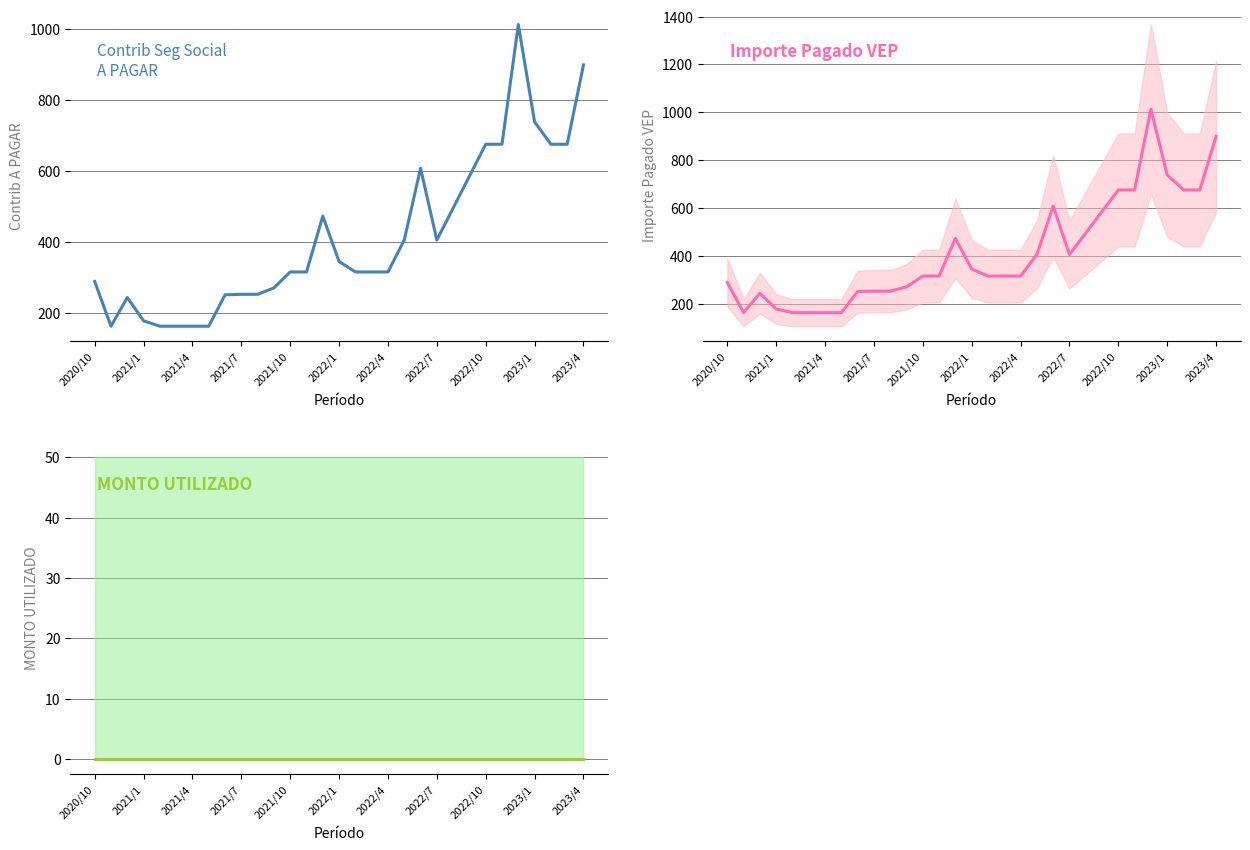

The Contrib Seg Social A PAGAR series shows 270.0 at 11. True or false?

True